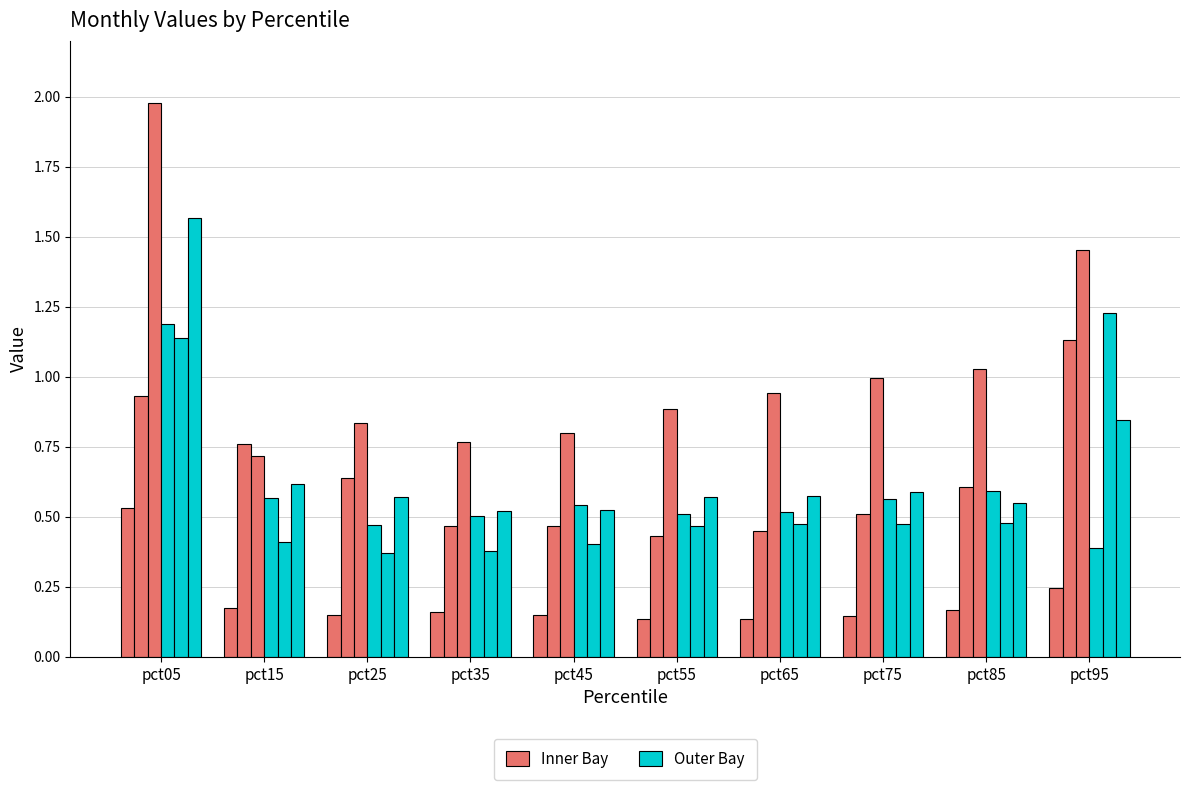

The Outer Bay series shows 0.4 at pct95. True or false?

True